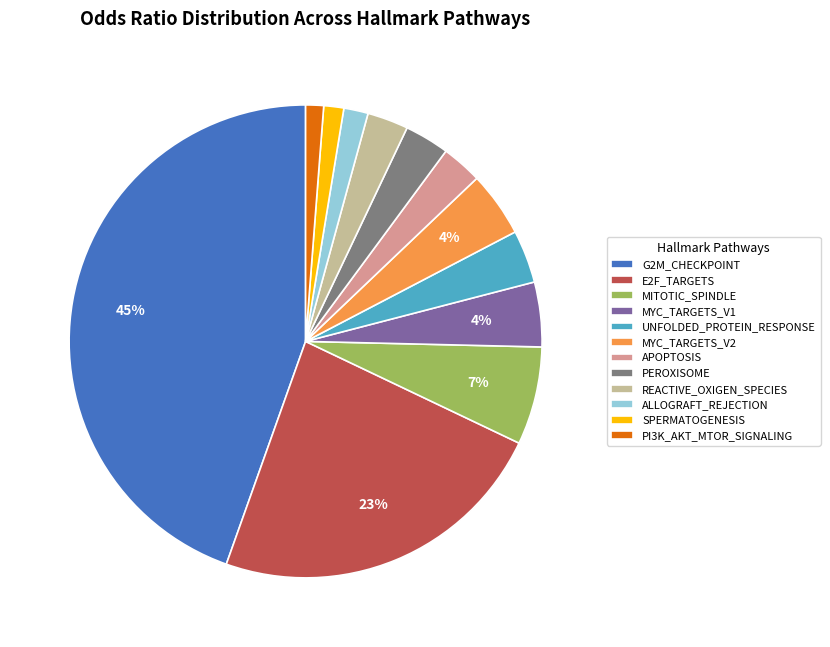

Which has a higher value, PEROXISOME or UNFOLDED_PROTEIN_RESPONSE?

UNFOLDED_PROTEIN_RESPONSE